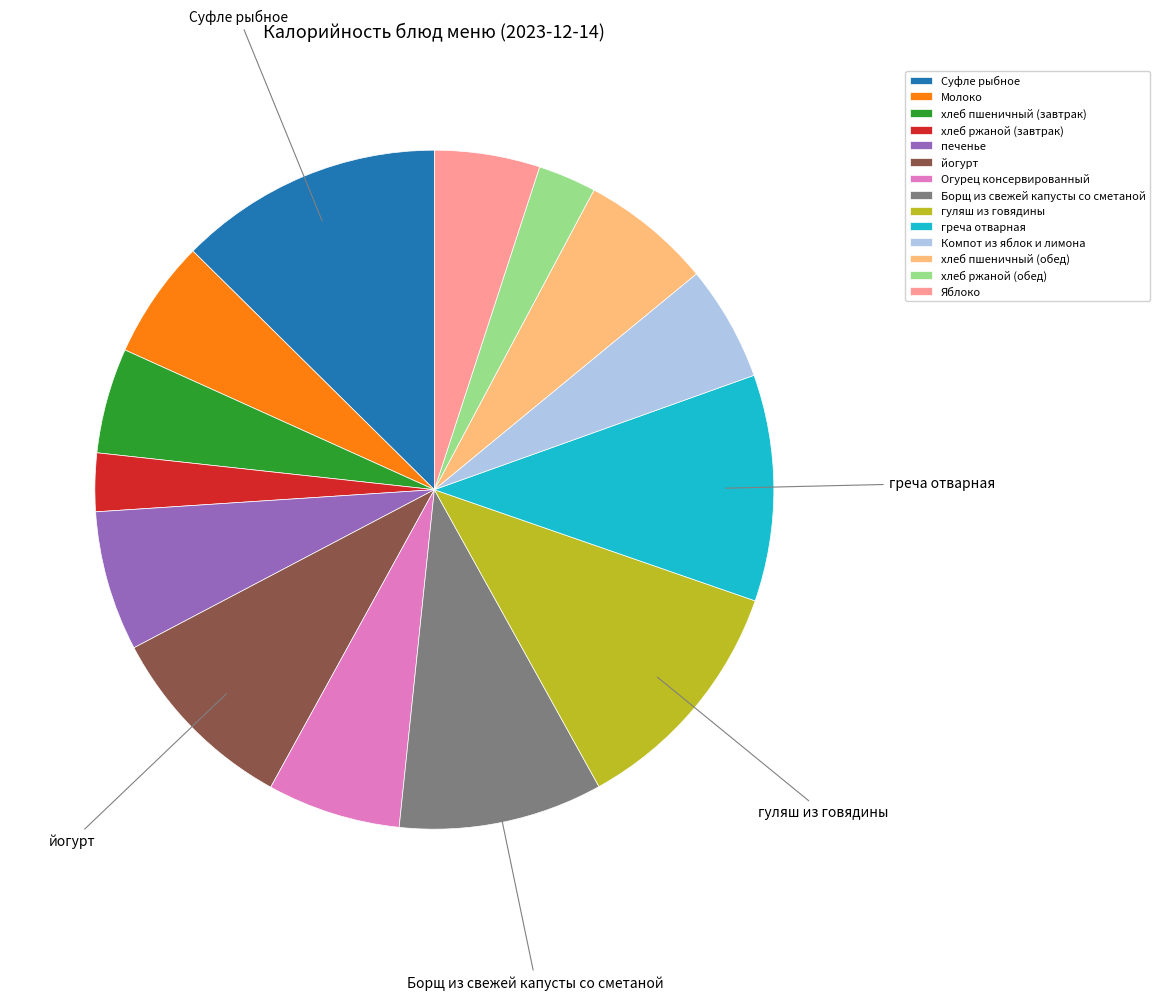

What is the largest slice in the pie chart?

Суфле рыбное